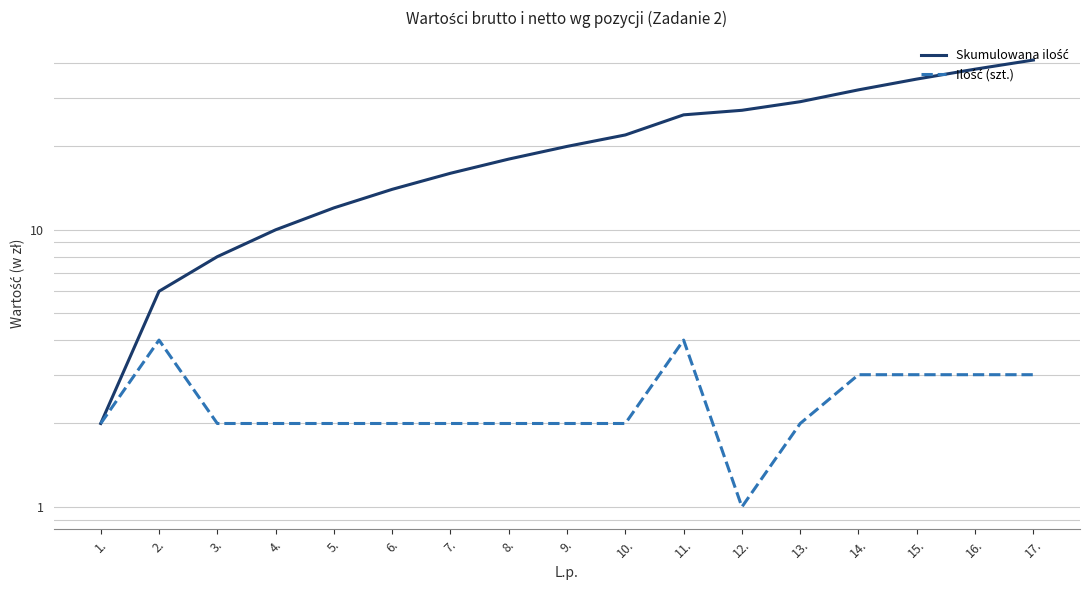

How many categories are shown in the chart?

17